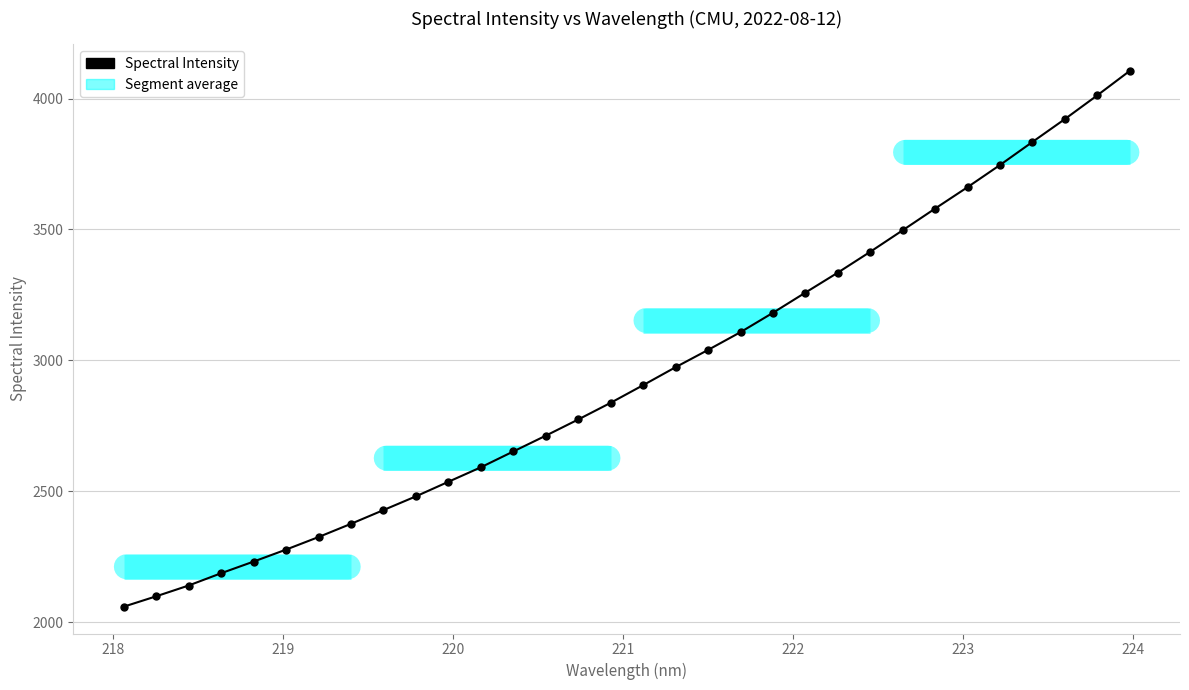

True or false: the data has more than 1 interior local peaks.

False